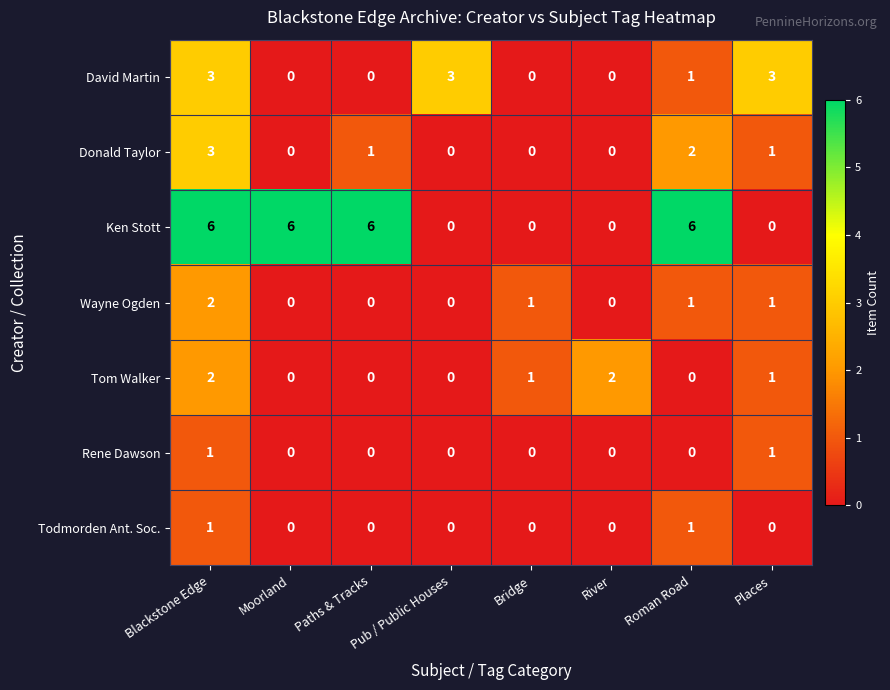

Count the Wayne Ogden values in the range 0 to 1.

7